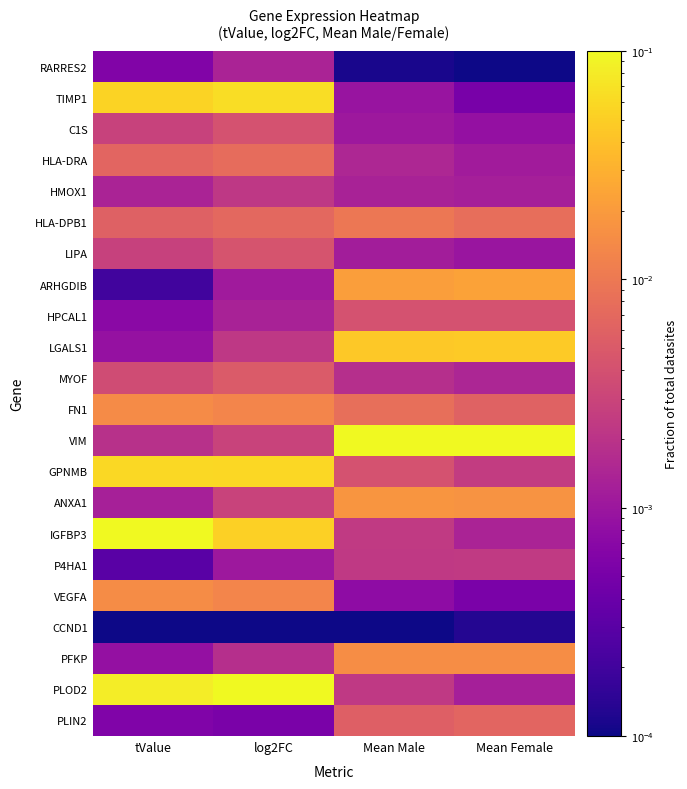

At which category does the chart reach its minimum across all series?

tValue